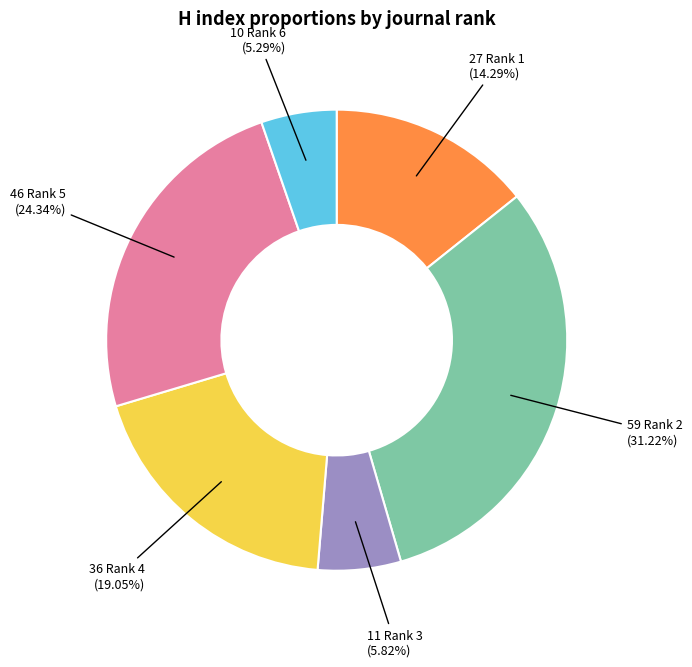

Does any single category account for the majority?

No